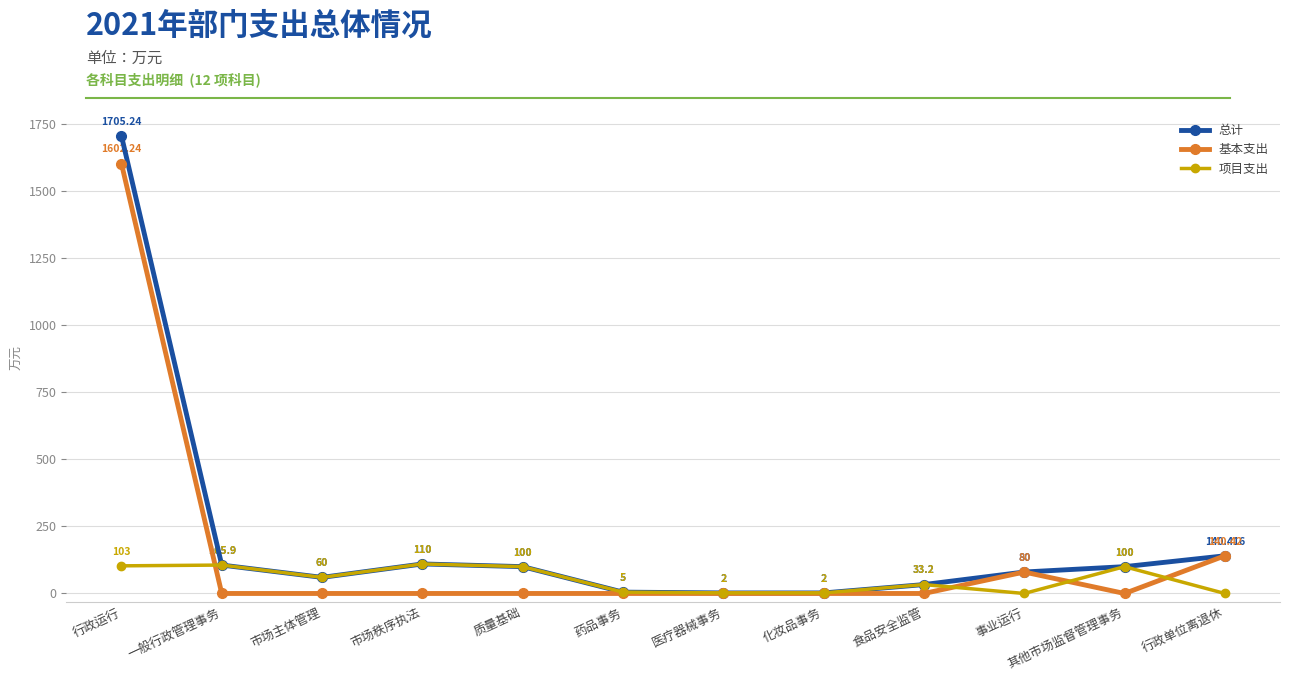

After their last crossing, which series has the higher values: 总计 or 基本支出?

基本支出